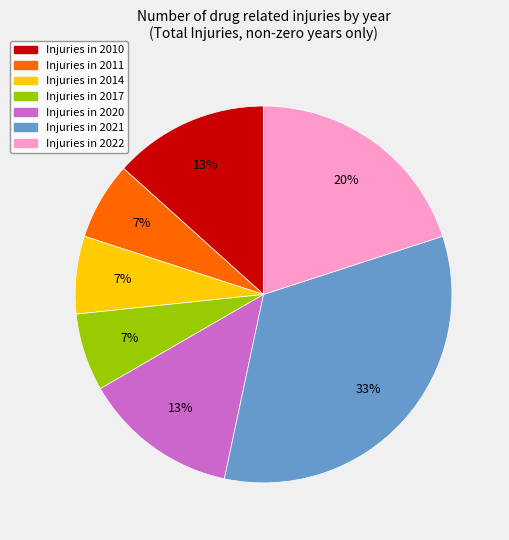

Is there any slice that represents more than half of the pie?

No